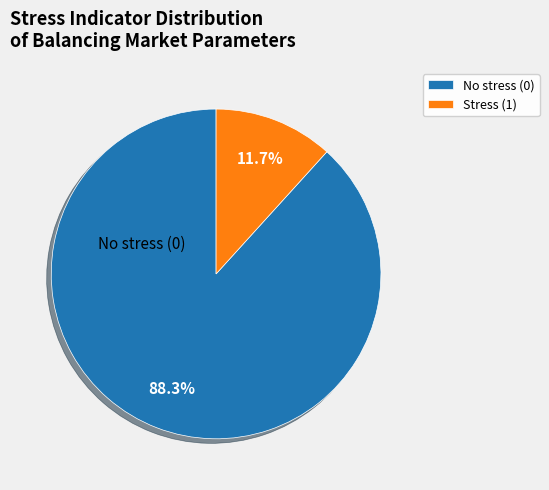

Between Stress (1) and No stress (0), which is larger?

No stress (0)